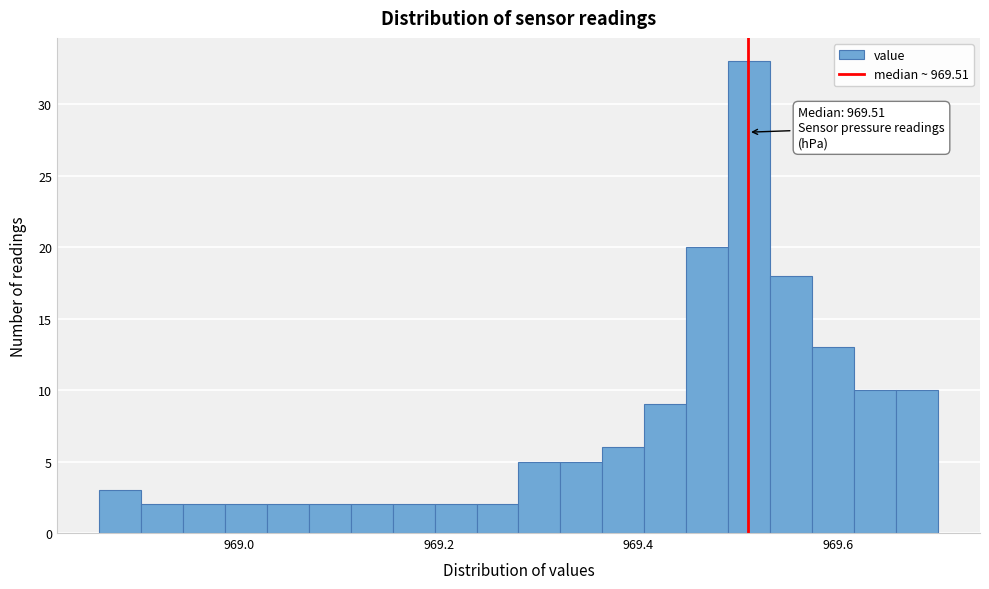

Read against the x-axis, roughly where is the centre of the tallest bar?

969.52